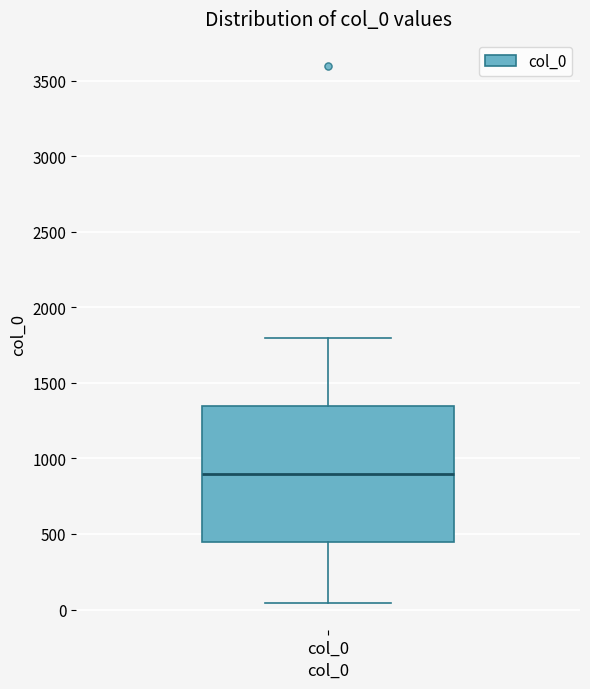

Transcribe this box plot: give where the median line is, the range the box spans, and where the two whiskers end, as read against the y-axis. The values are not printed on the chart, so give them approximately, as read against the axis.

median 900, box 450 to 1350, whiskers 50 to 1800